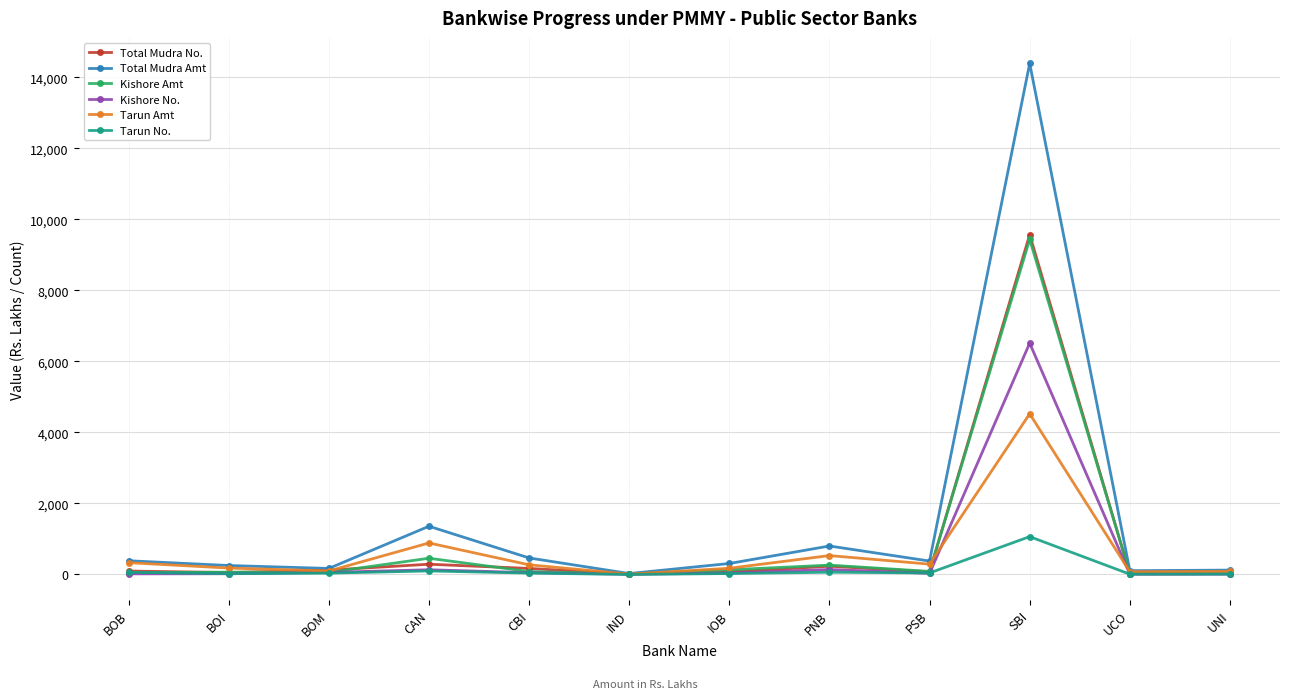

What are all the series names shown in the legend?

Total Mudra No., Total Mudra Amt, Kishore Amt, Kishore No., Tarun Amt, Tarun No.